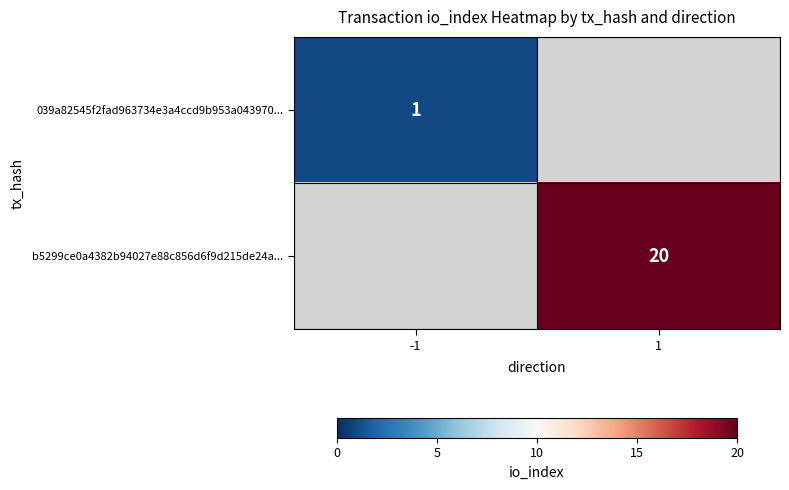

The 039a82545f2fad963734e3a4ccd9b953a043970... series shows 1.7 at -1. True or false?

False